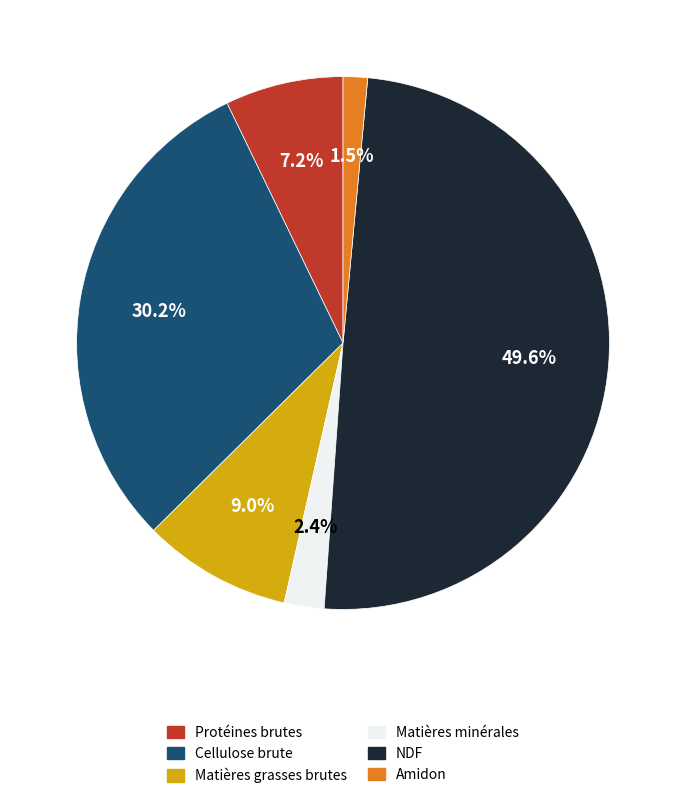

What is the largest slice in the pie chart?

NDF